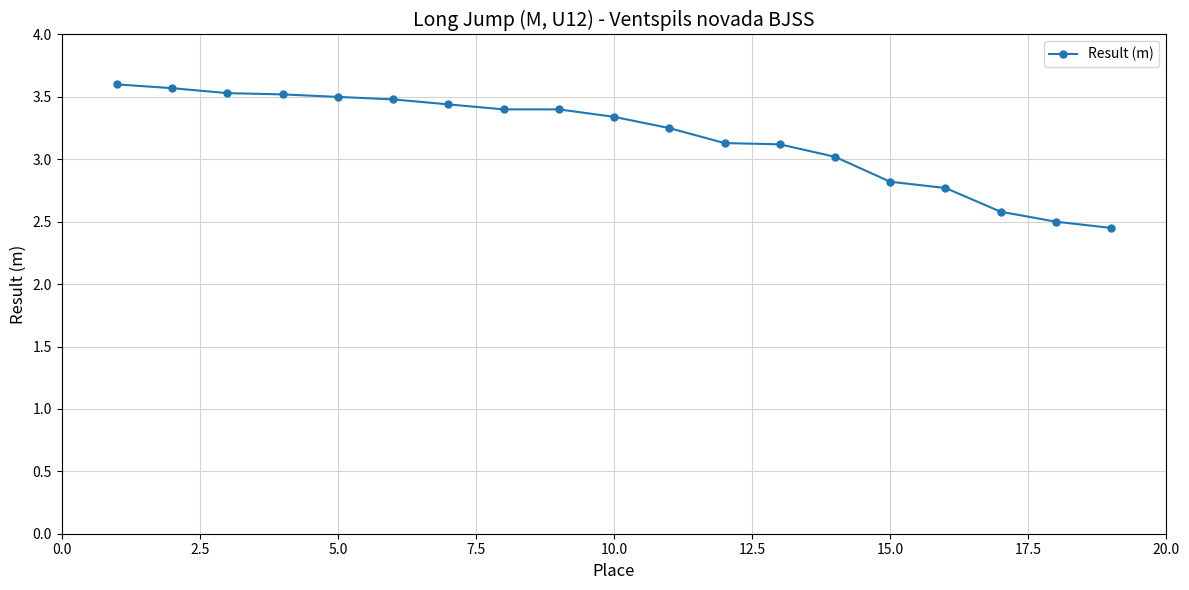

Count the number of values greater than 3.

14